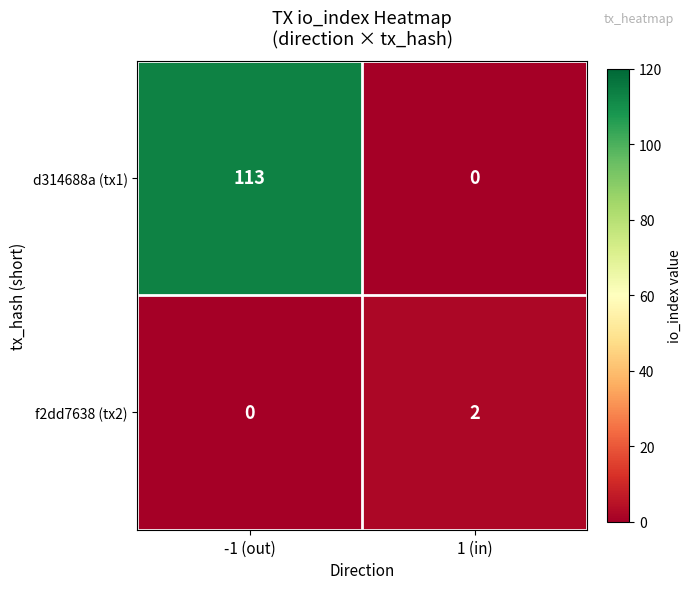

What is the spread (max minus min) of values at 1 (in)?

2